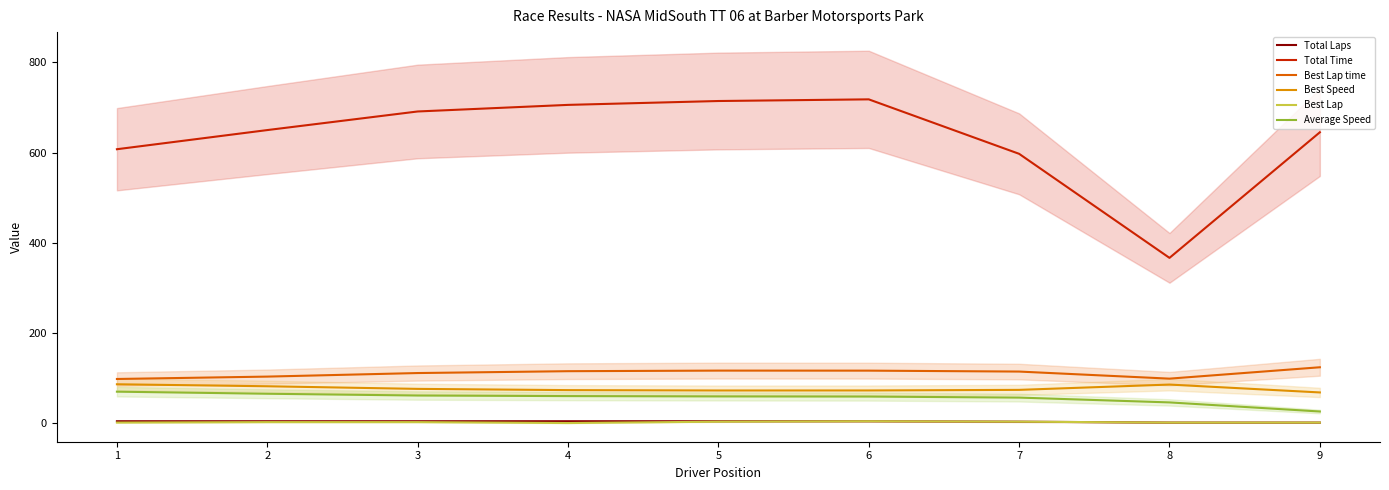

Does the chart display data point markers on the line(s)?

No